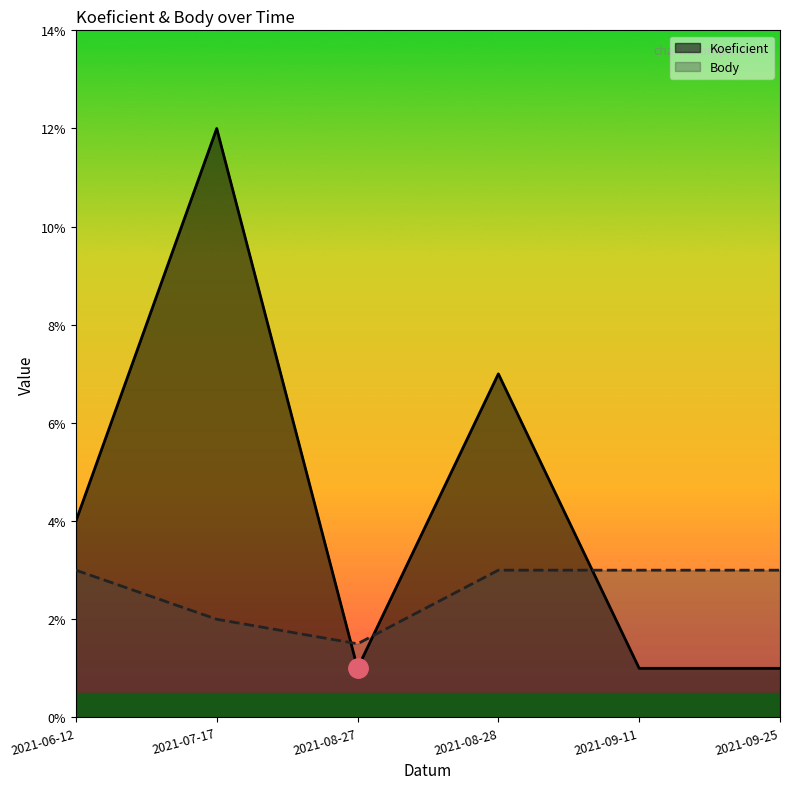

Reading right to left, list all the values displayed in this chart.

Koeficient: 1.0	1.0	7.0	1.0	12.0	4.0
Body: 3.0	3.0	3.0	1.5	2.0	3.0